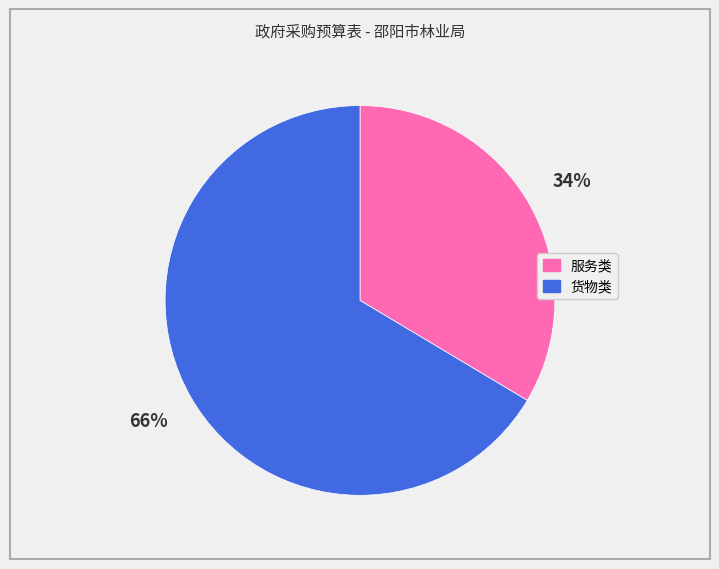

To the nearest percent, what is the average slice percentage?

50%